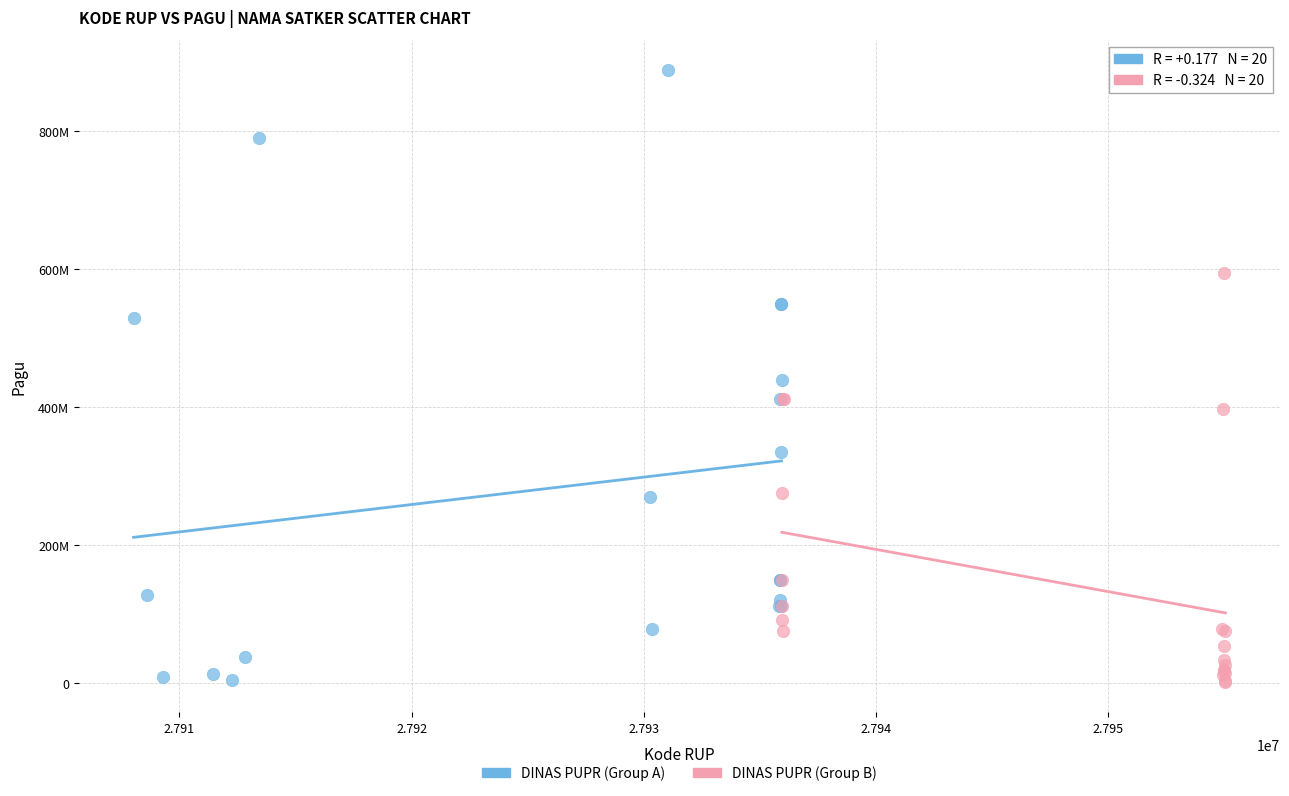

What are all the series names shown in the legend?

DINAS PUPR (Group A), DINAS PUPR (Group B)